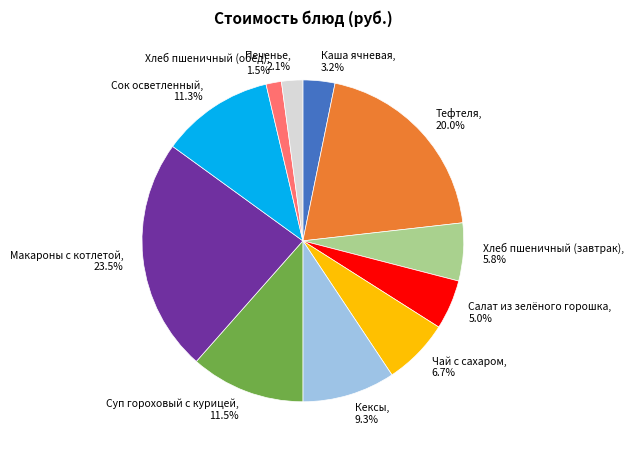

Does any single category account for the majority?

No